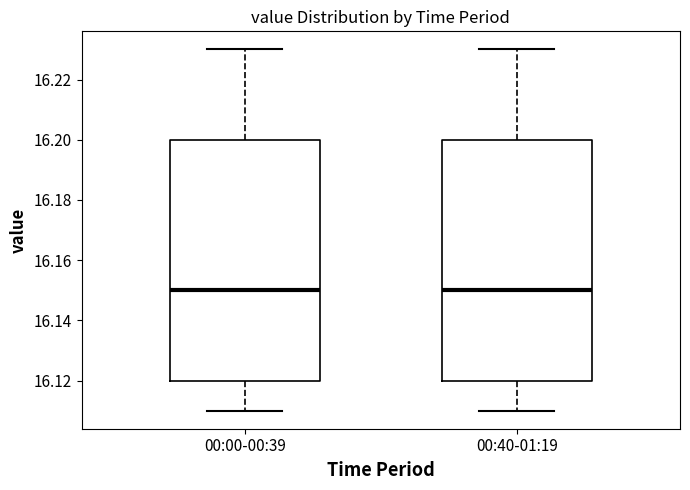

Reading left to right, read every box against the y-axis: the position of its median line, the range the box covers, and the ends of its whiskers. The values are not printed on the chart, so give them approximately, as read against the axis.

00:00-00:39: median 16.15, box 16.12 to 16.20, whiskers 16.11 to 16.23
00:40-01:19: median 16.15, box 16.12 to 16.20, whiskers 16.11 to 16.23